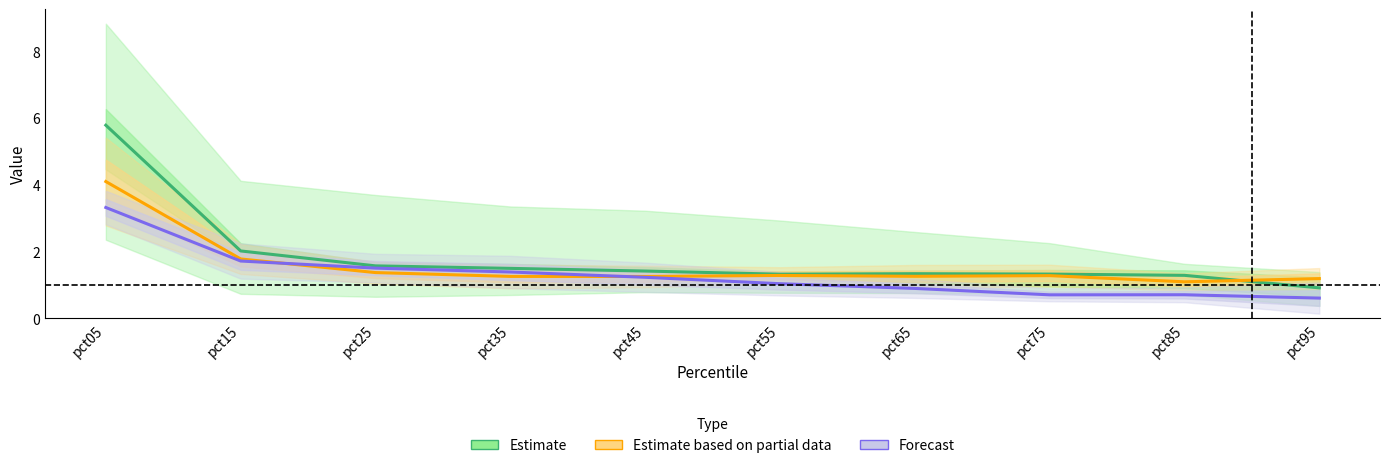

In Estimate, how many points are lower than both neighbors (excluding endpoints)?

1